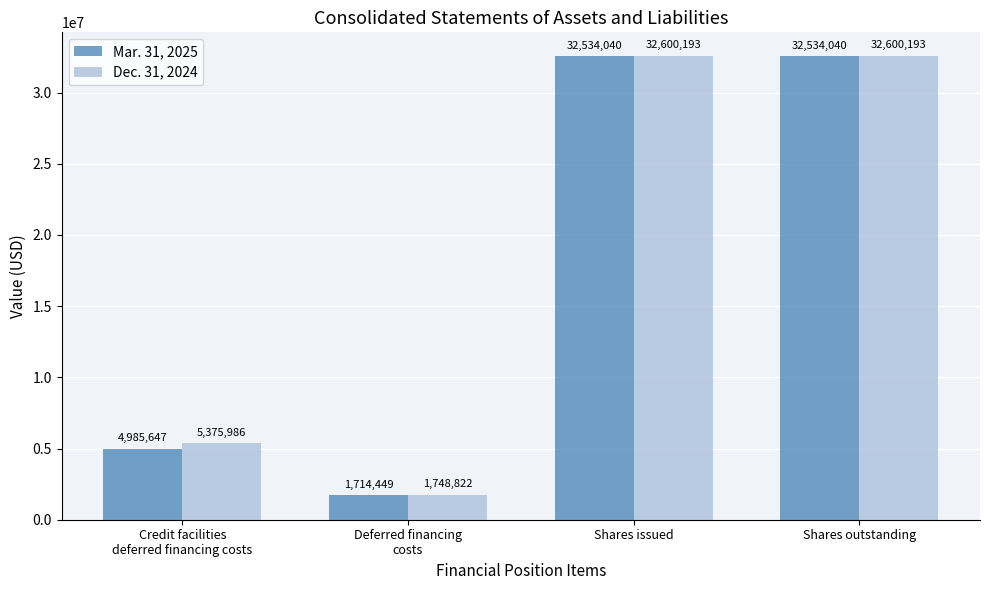

What are all the series names shown in the legend?

Mar. 31, 2025, Dec. 31, 2024